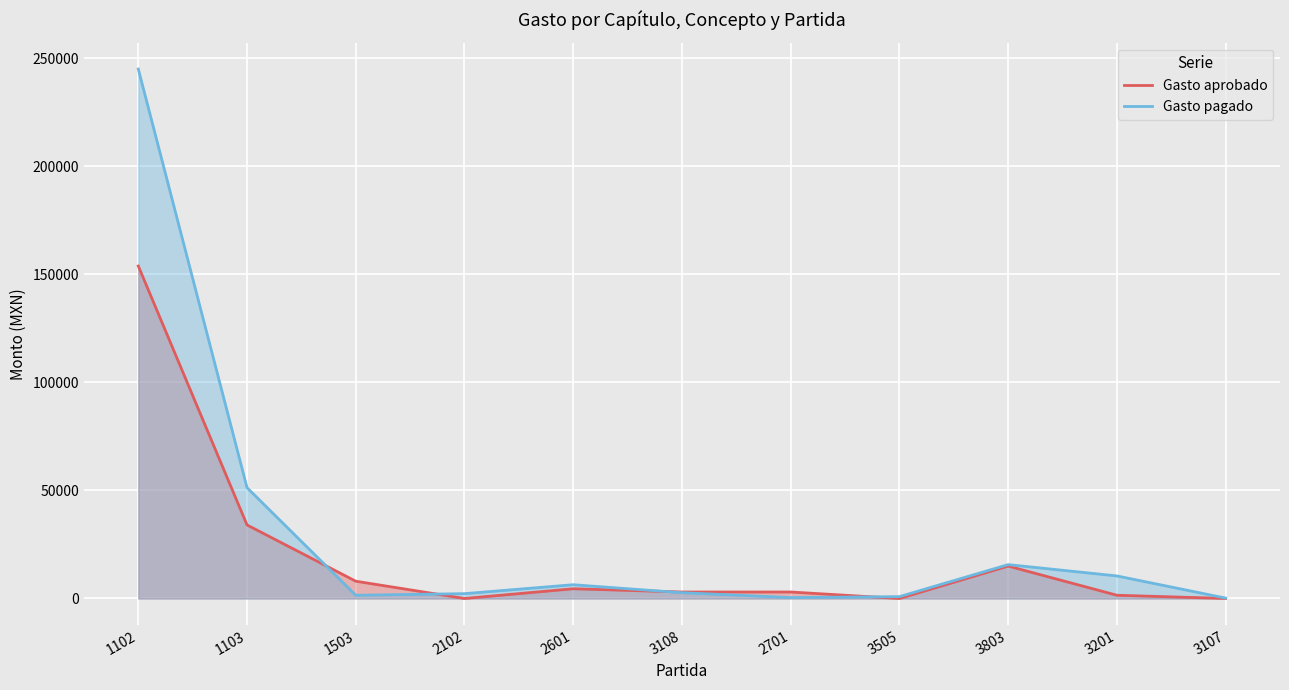

Reading left to right, extract all data points from this chart.

Gasto aprobado: 153877.7	34036.5	8000.0	0.0	4500.0	3000.0	3000.0	0.0	15000.0	1500.0	0.0
Gasto pagado: 245045.5	51301.0	1500.0	2235.0	6374.0	2673.0	417.0	861.0	15676.9	10440.0	177.6